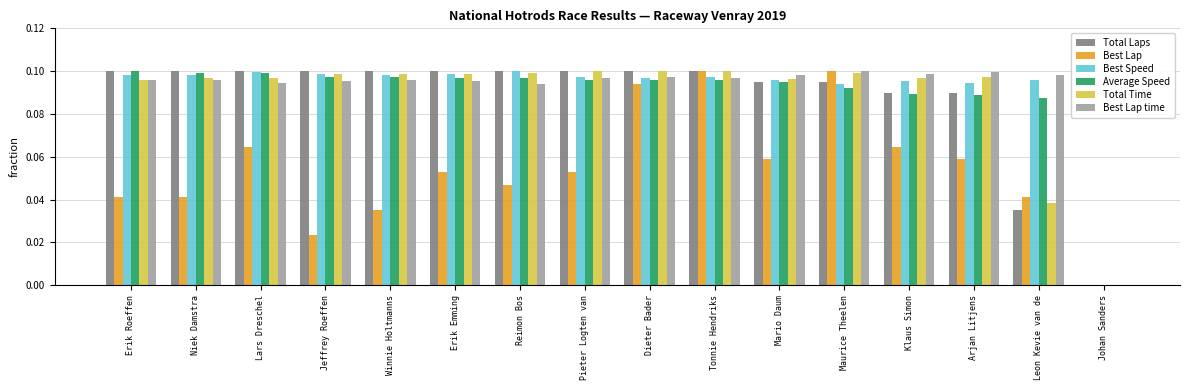

Is it true that Average Speed equals 0.1 at Dieter Bader?

True